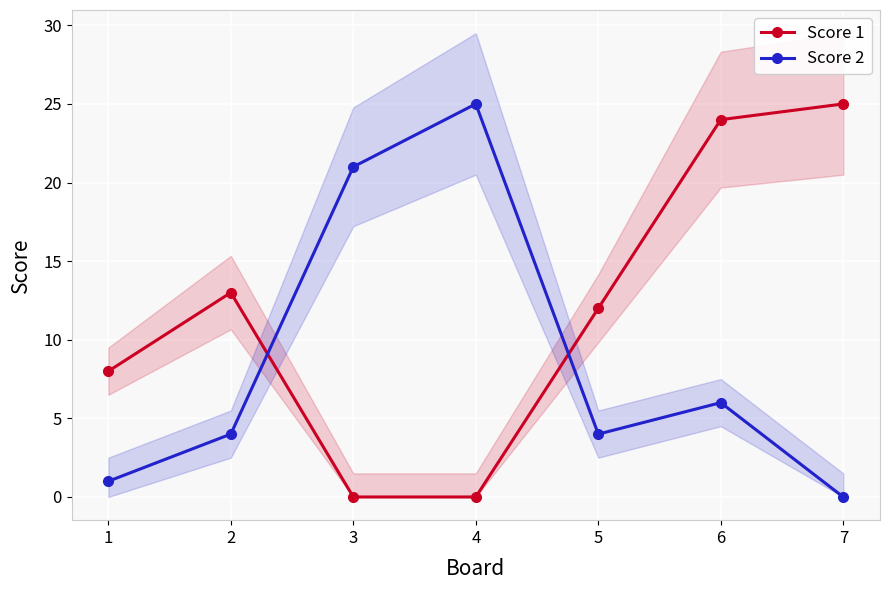

Is the value of Score 1 at 3 greater than the value of Score 2 at 6?

No